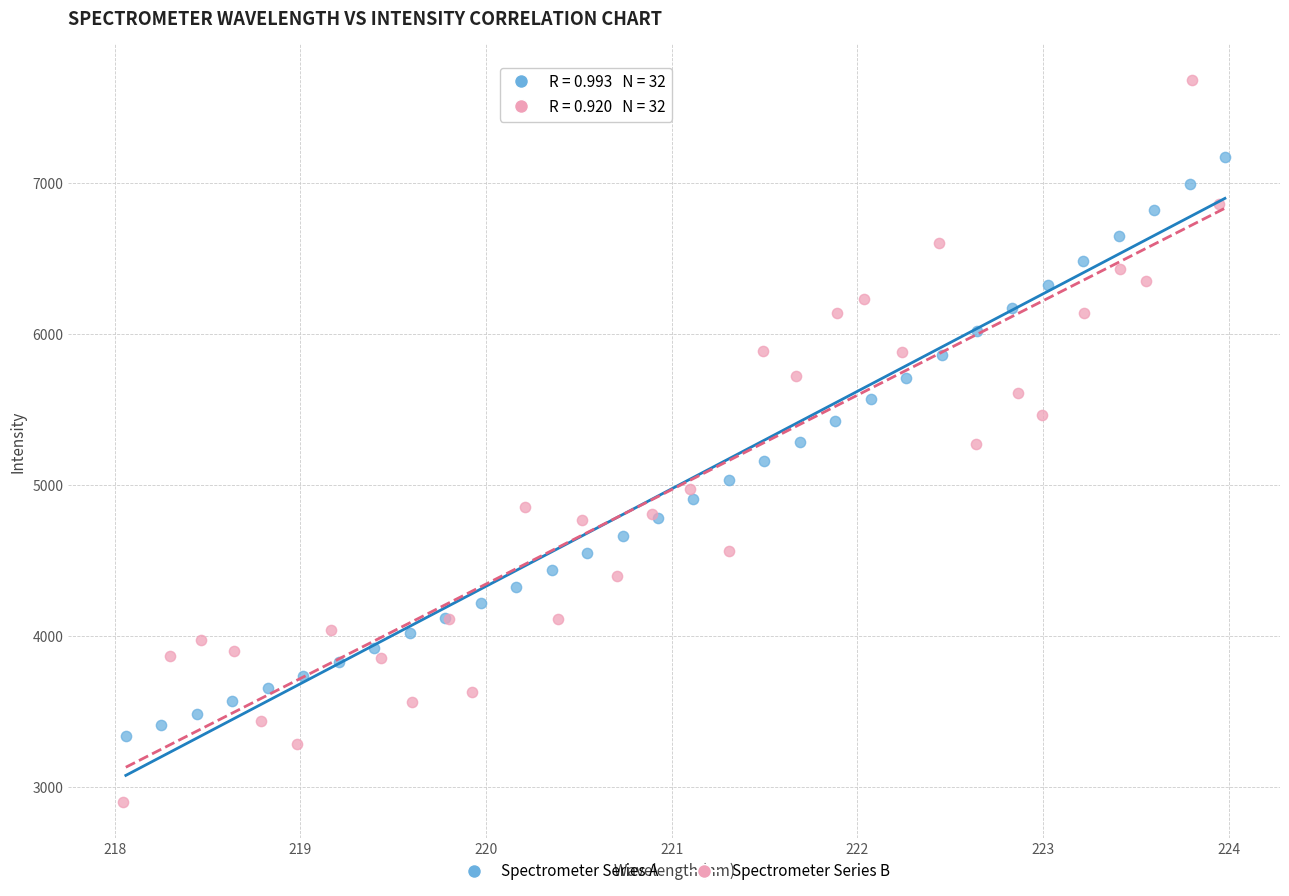

What are all the series names shown in the legend?

Spectrometer Series A, Spectrometer Series B